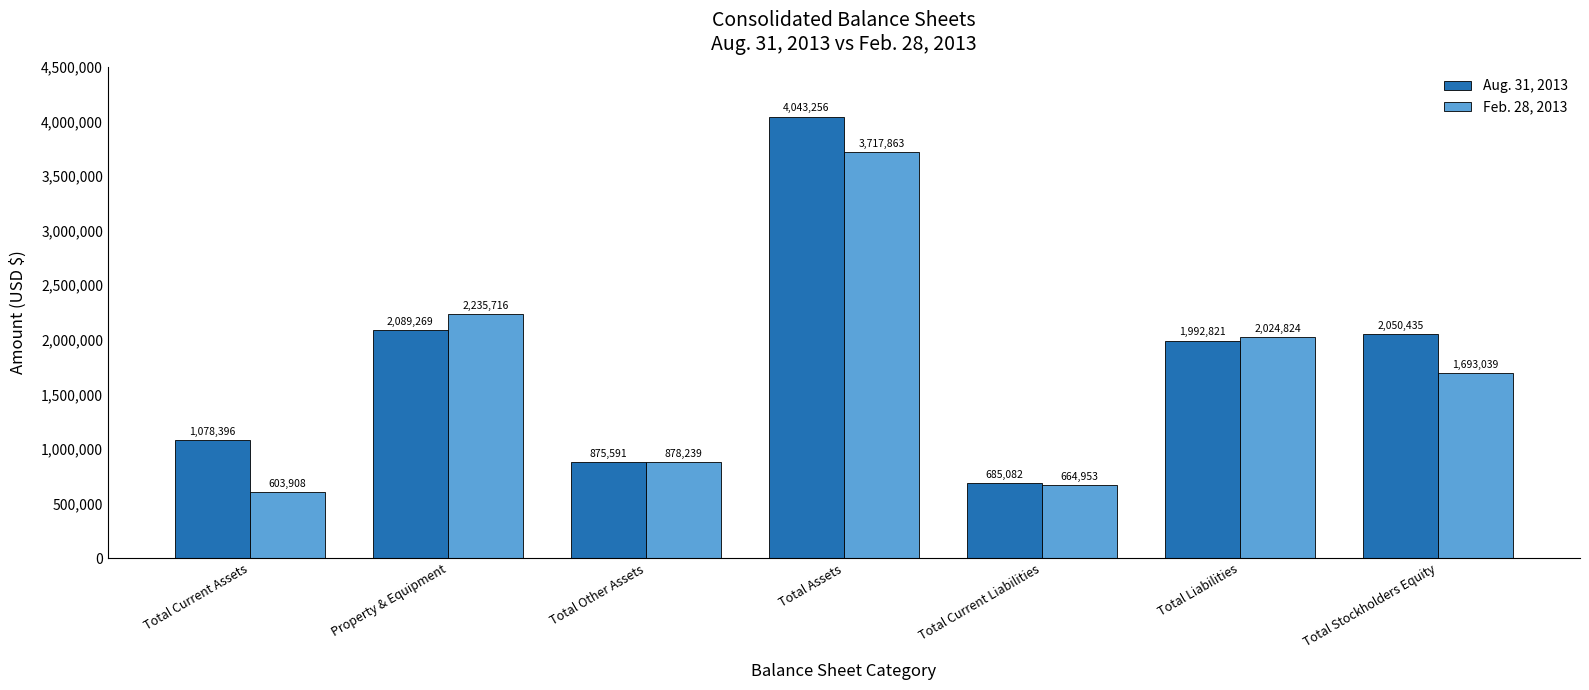

What are all the series names shown in the legend?

Aug. 31, 2013, Feb. 28, 2013